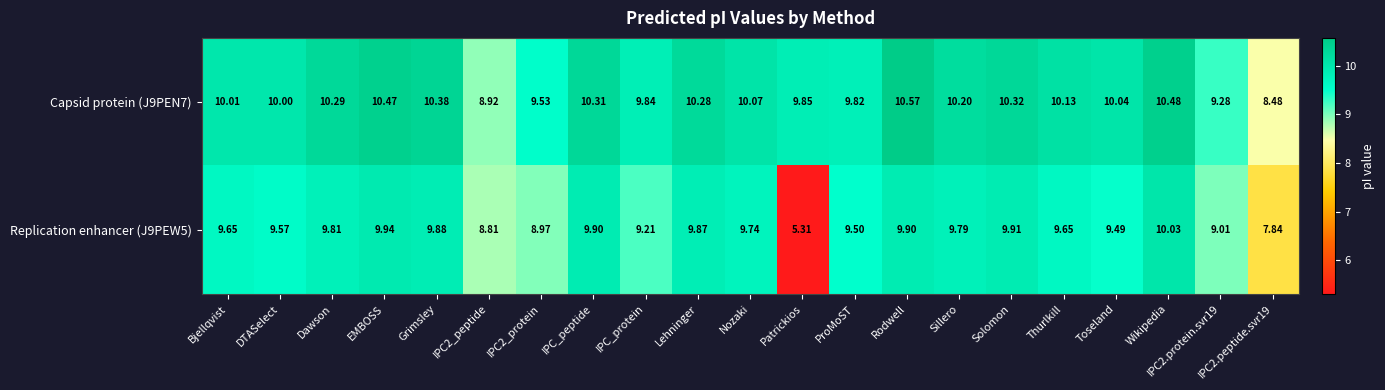

Which category has the highest value across all series?

Rodwell